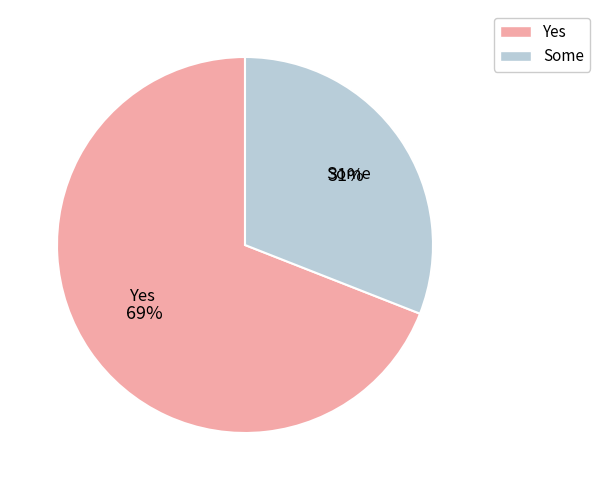

How many slices are in this pie chart?

2